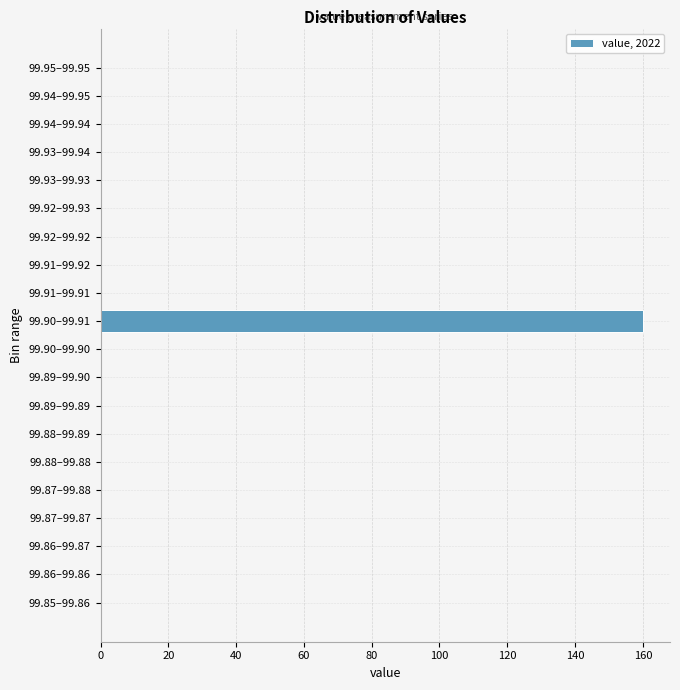

Reading bottom to top, transcribe all the data shown in this chart.

99.85–99.86=0	99.86–99.86=0	99.86–99.87=0	99.87–99.87=0	99.87–99.88=0	99.88–99.88=0	99.88–99.89=0	99.89–99.89=0	99.89–99.90=0	99.90–99.90=0	99.90–99.91=160	99.91–99.91=0	99.91–99.92=0	99.92–99.92=0	99.92–99.93=0	99.93–99.93=0	99.93–99.94=0	99.94–99.94=0	99.94–99.95=0	99.95–99.95=0